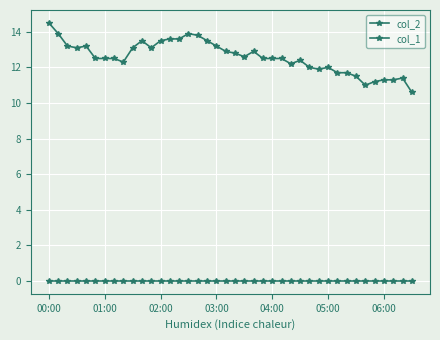

True or false: col_1 and col_2 intersect in this chart.

False